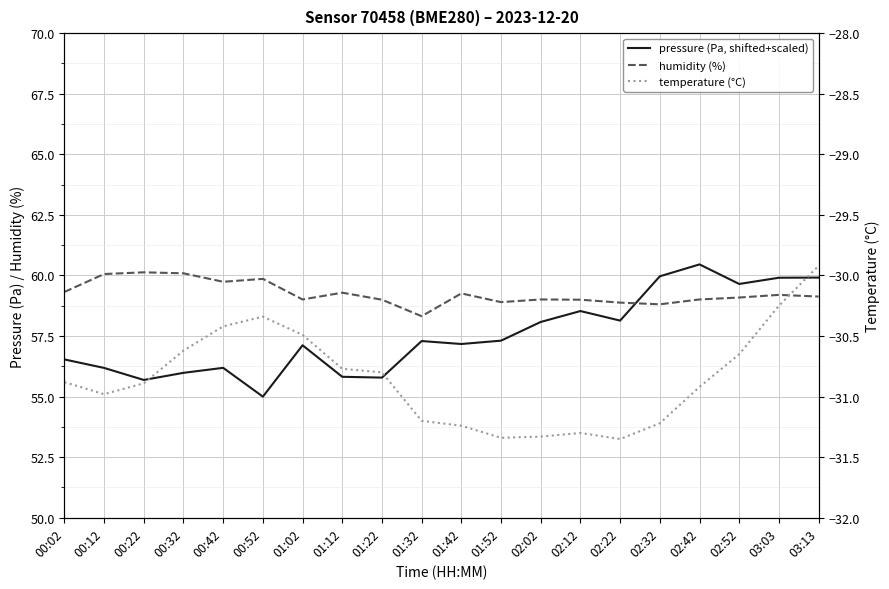

Which series has the widest spread of values?

pressure (Pa, shifted+scaled)